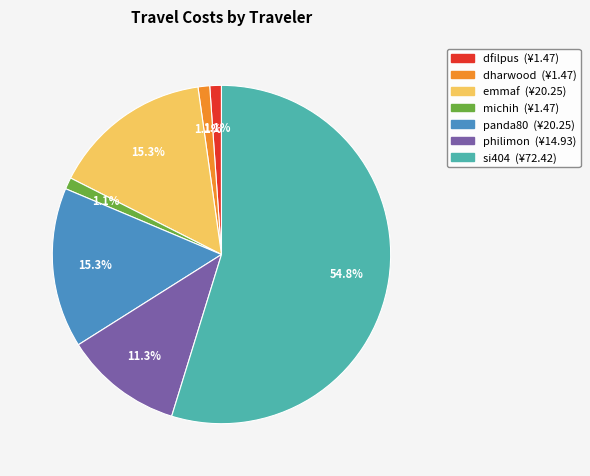

To the nearest percent, what is the difference between the largest and smallest slice percentages?

54%